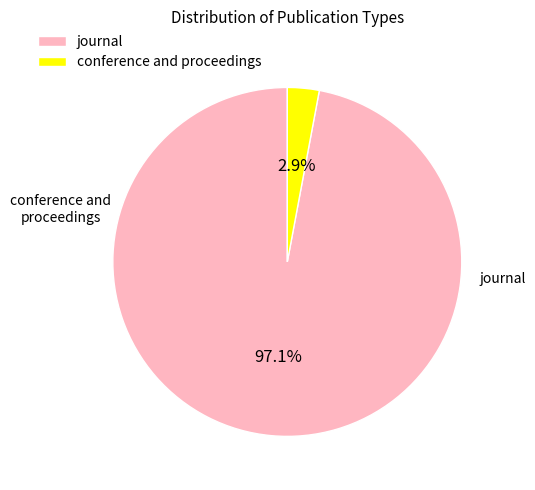

What percentage do journal and conference and proceedings together represent?

100.0%